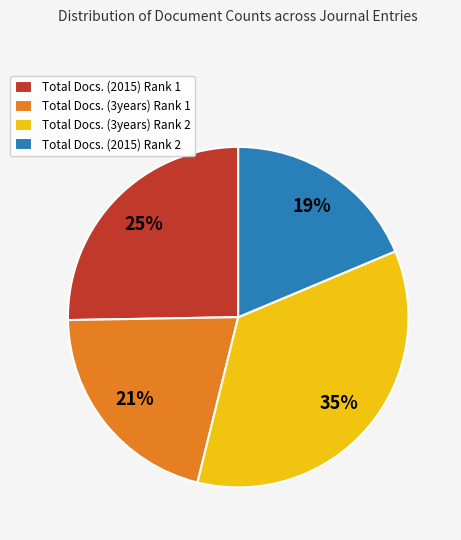

How many slices are in this pie chart?

4